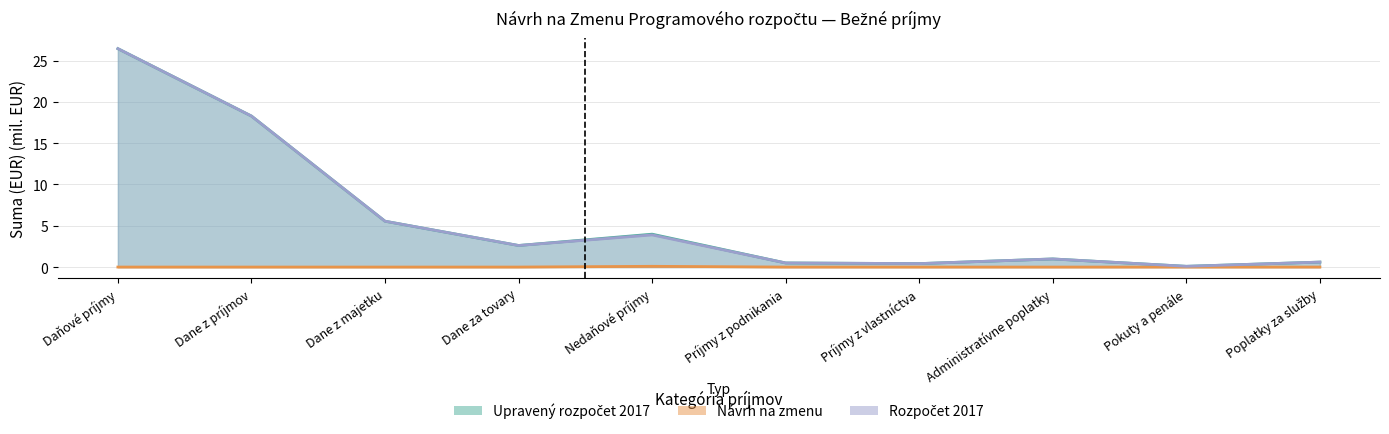

List the series in order of their peak value, highest first.

Upravený rozpočet 2017, Rozpočet 2017, Návrh na zmenu